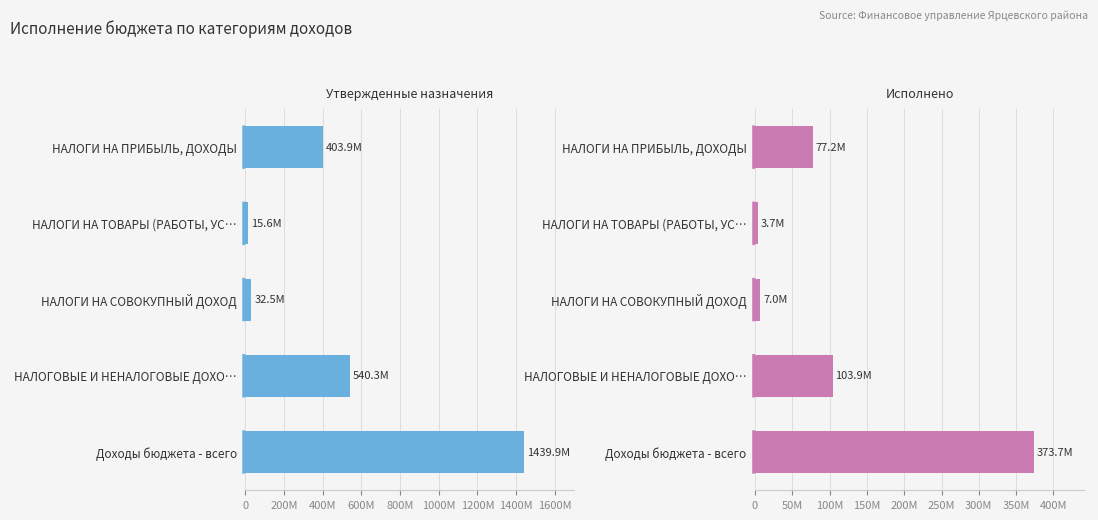

What are all the series names shown in the legend?

Утвержденные назначения, Исполнено